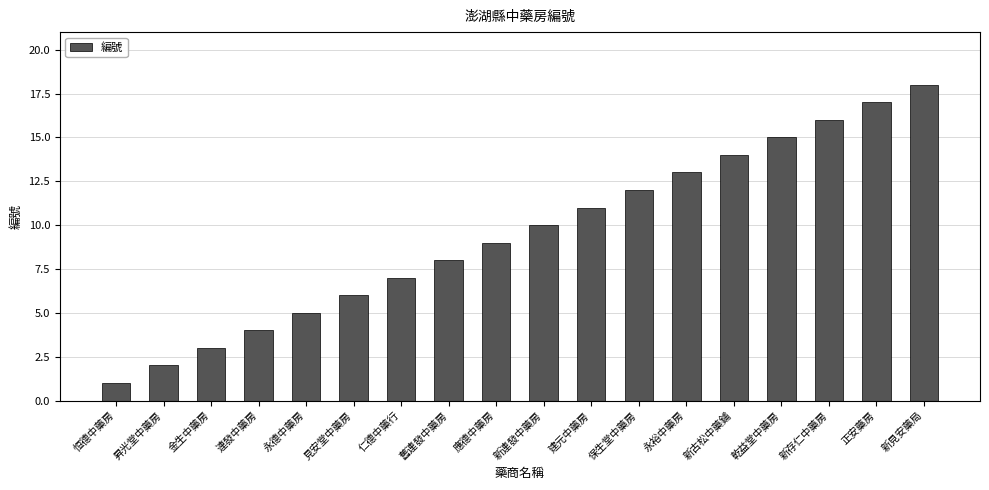

Approximately how many times larger is the value at 見安堂中藥房 compared to 連發中藥房?

1.5